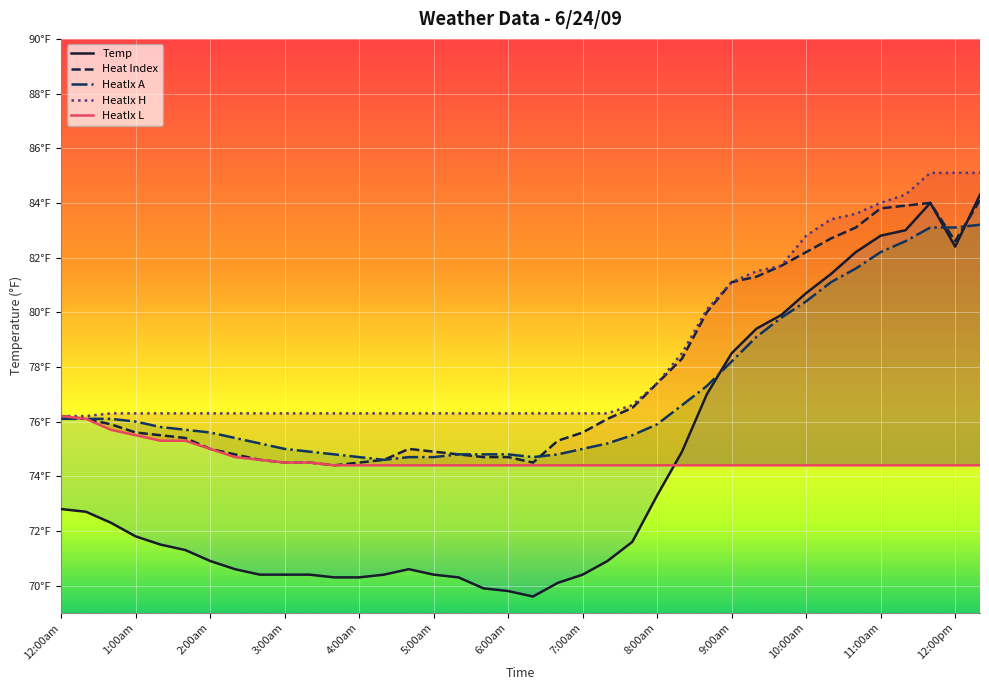

How many series are shown in this chart?

5